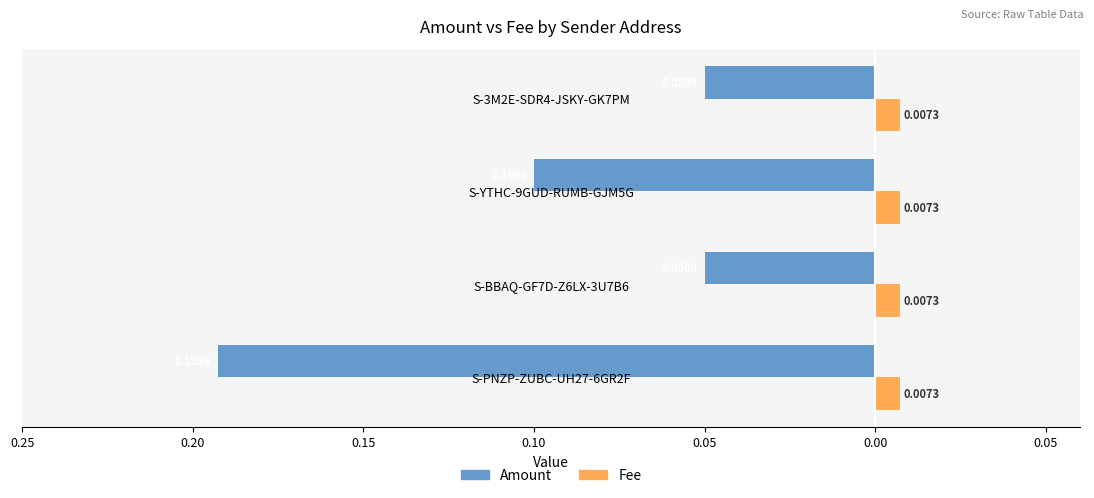

What are all the series names shown in the legend?

Amount, Fee